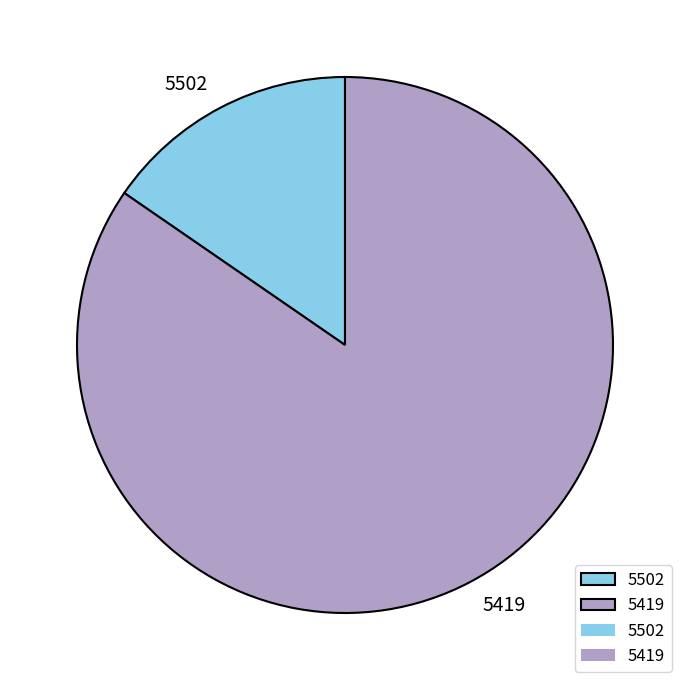

Rank the categories by value from highest to lowest.

5419, 5502